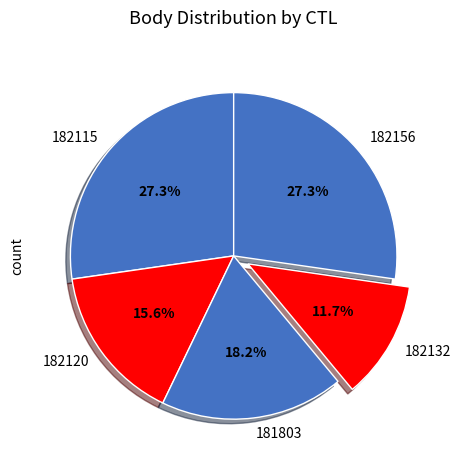

Is it true that 182115 is 27% of the pie?

True